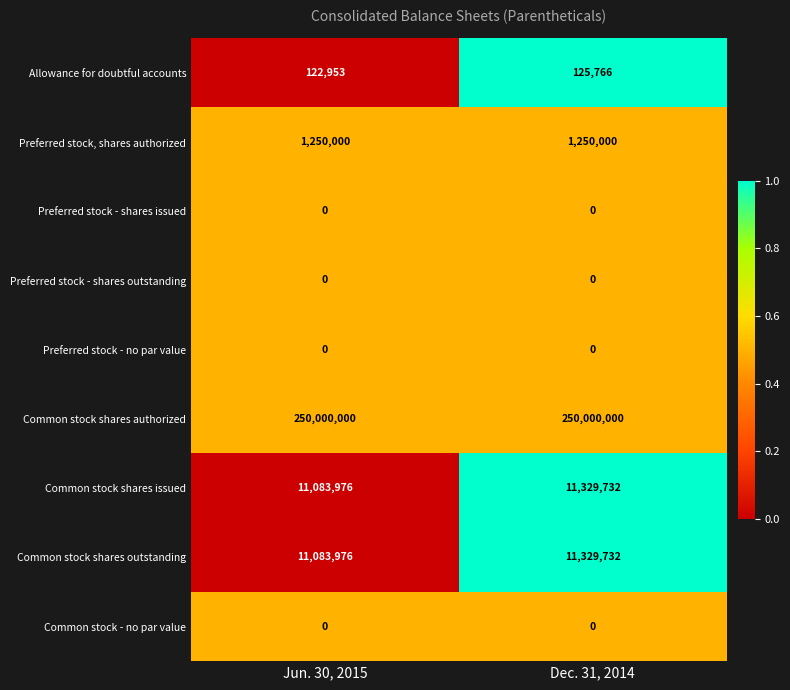

What is the sum of the Common stock shares authorized values at Jun. 30, 2015 and Dec. 31, 2014?

500000000